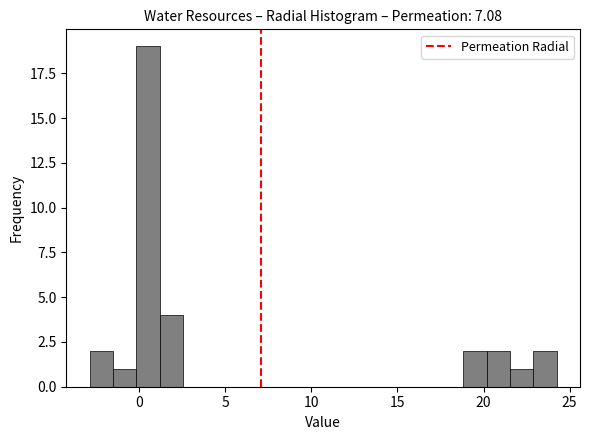

Around what value on the x-axis is the tallest bar? Give the approximate position of its centre, as read against the axis.

0.5